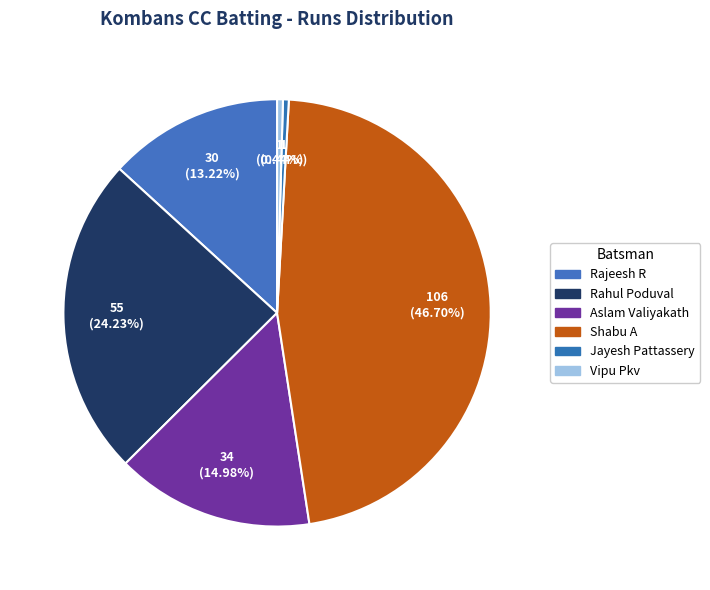

Count the number of slices in the pie.

6